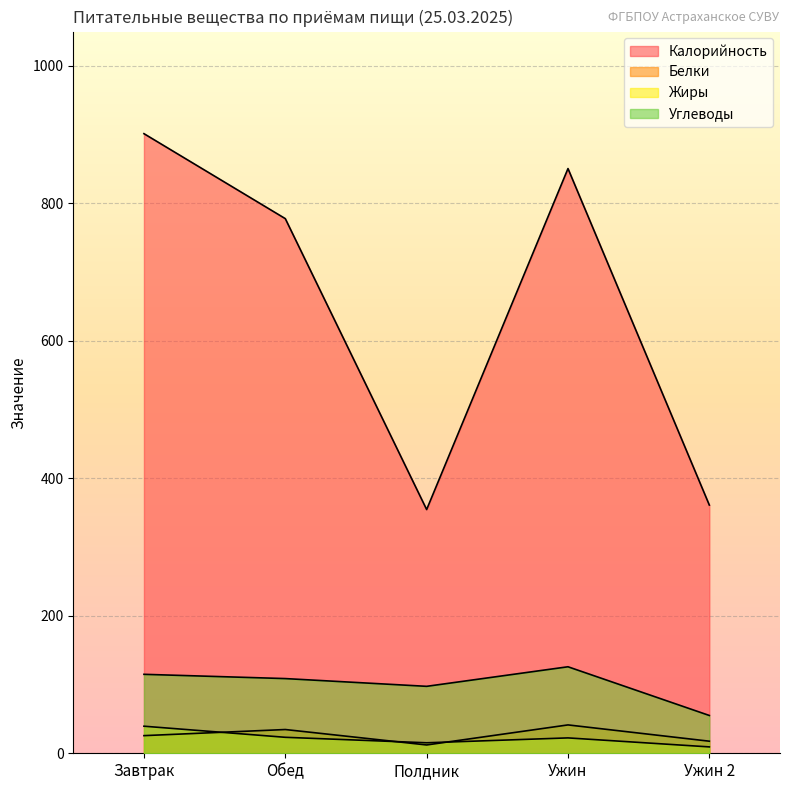

How many times do Белки and Жиры cross each other?

3